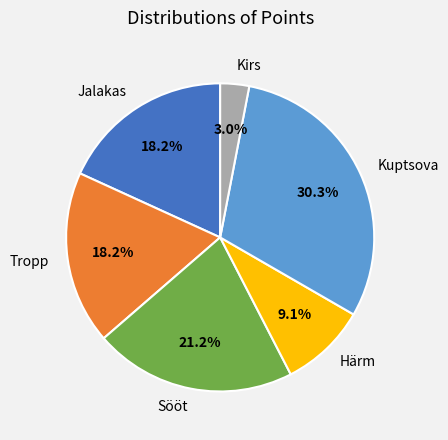

How many segments does this pie chart have?

6